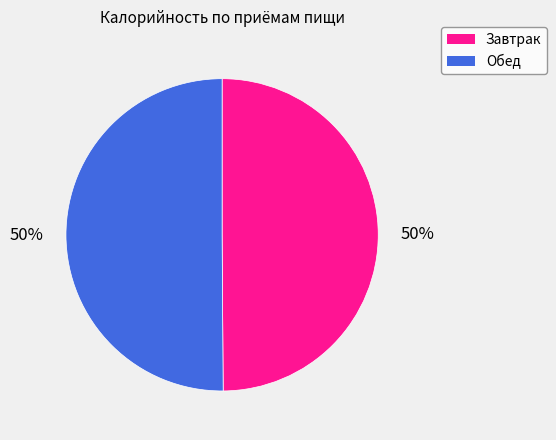

To the nearest percent, what portion does Обед represent?

50%